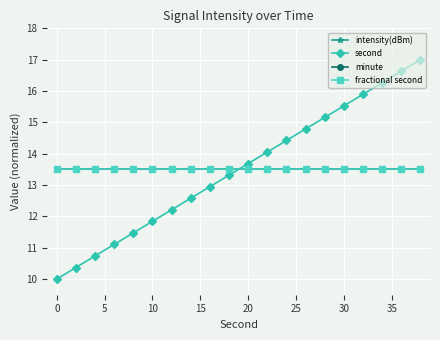

What is the greatest value displayed?

17.0